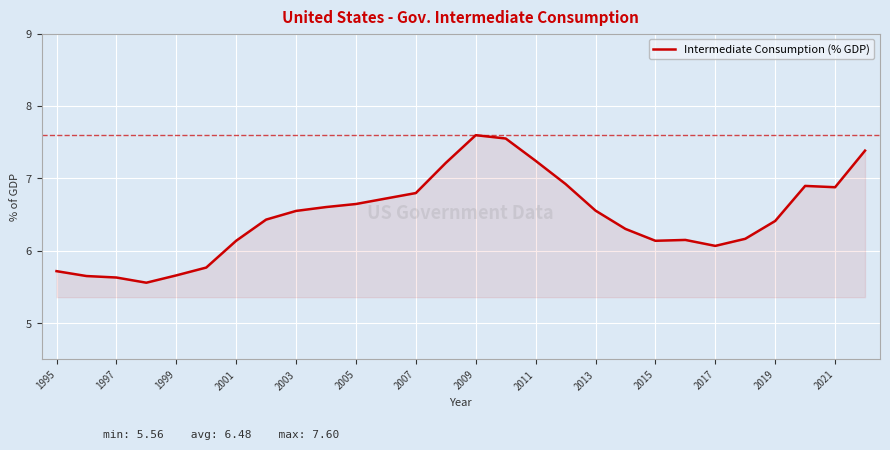

How many points are lower than both their immediate neighbors (excluding endpoints)?

4